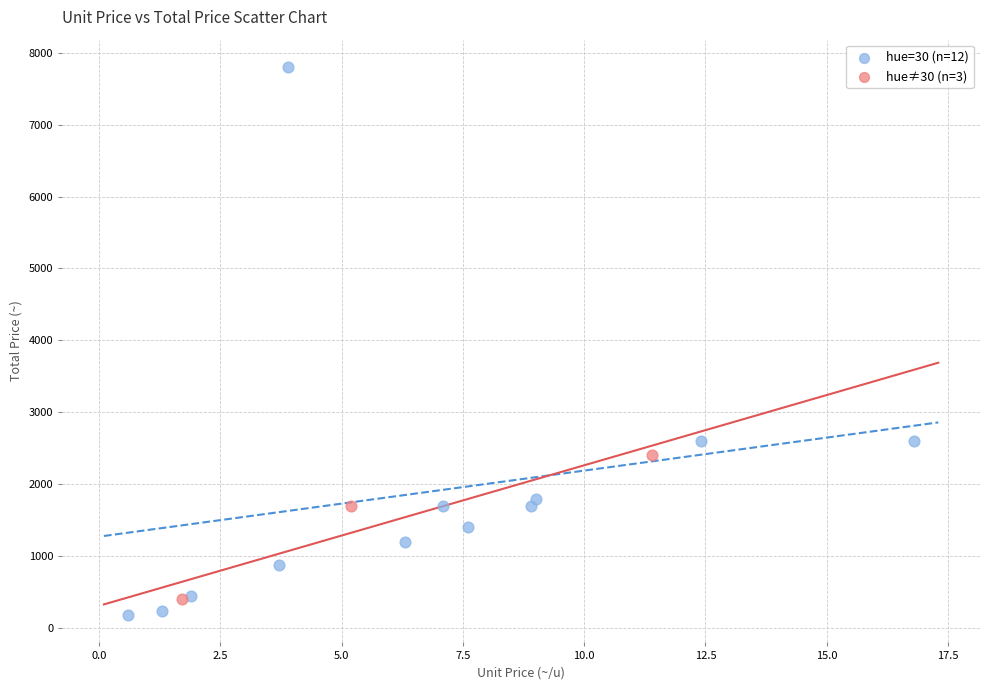

Which series has the largest Y range (max minus min)?

hue=30 (n=12)